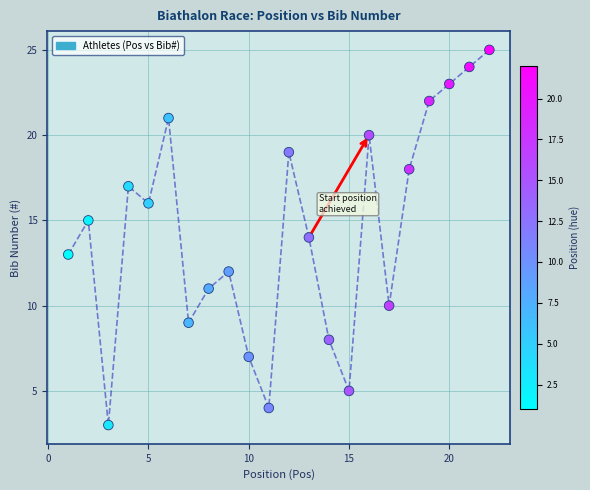

What is the range of Y values (max minus min)?

22